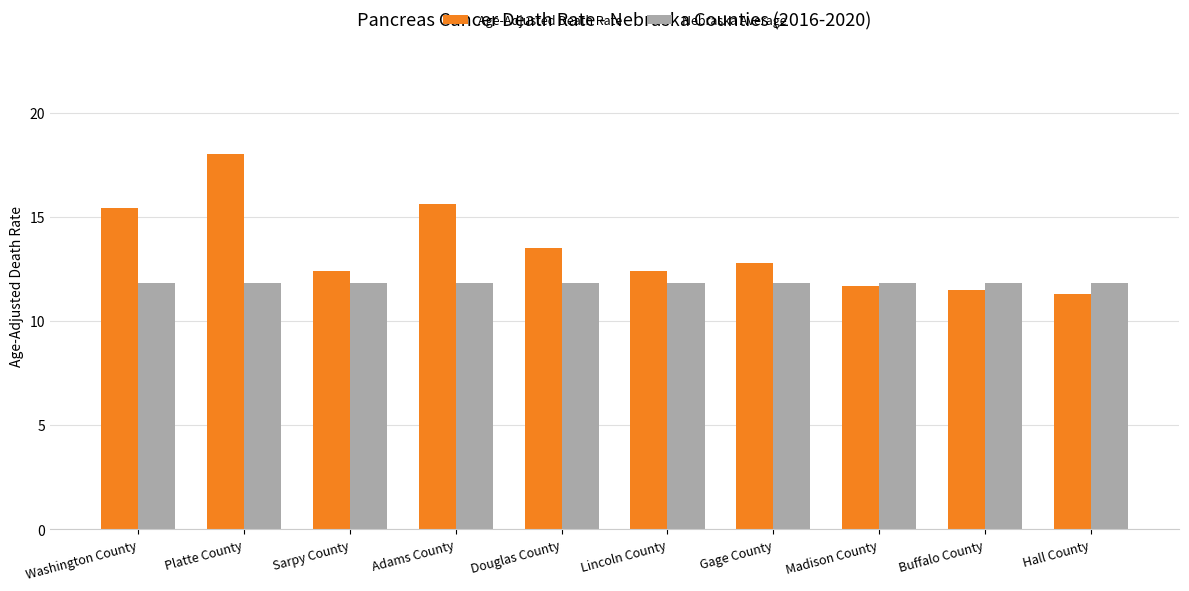

Is it true that Age-Adjusted Death Rate equals 15.6 at Adams County?

True